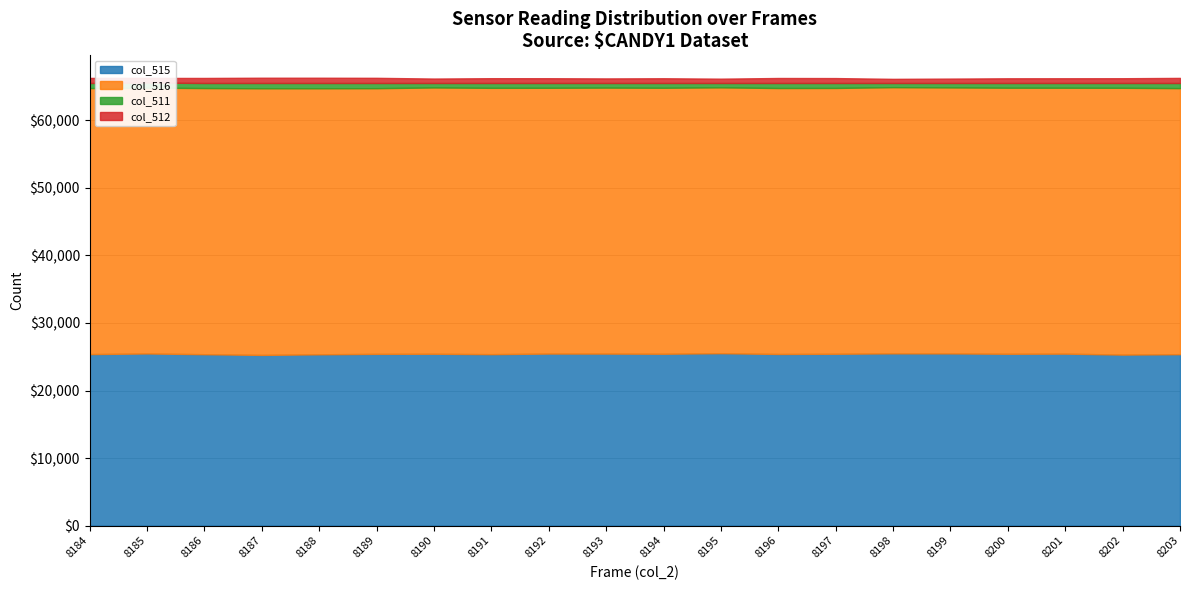

What are all the series names shown in the legend?

col_515, col_516, col_511, col_512